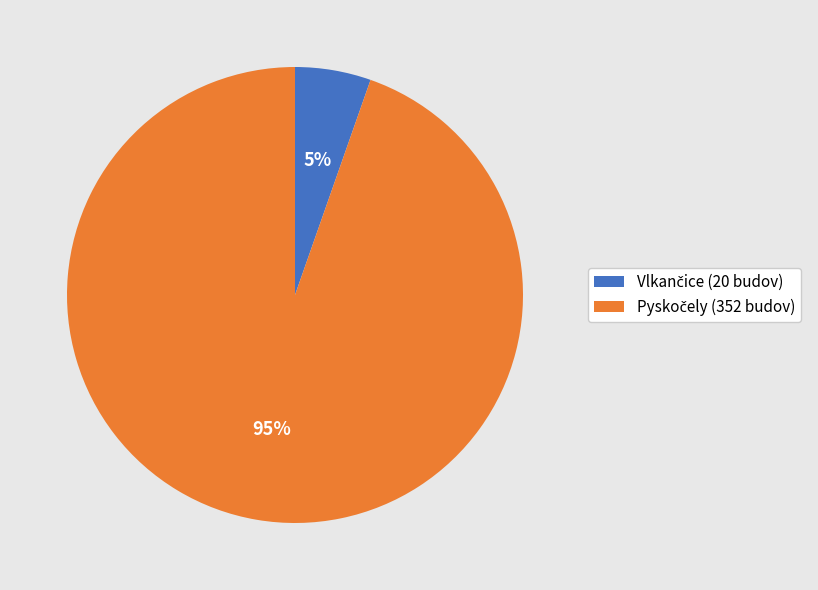

How many segments does this pie chart have?

2